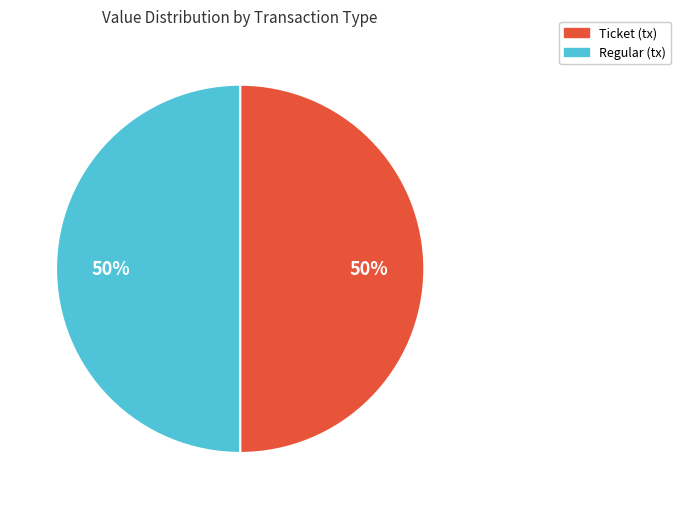

How many segments does this pie chart have?

2